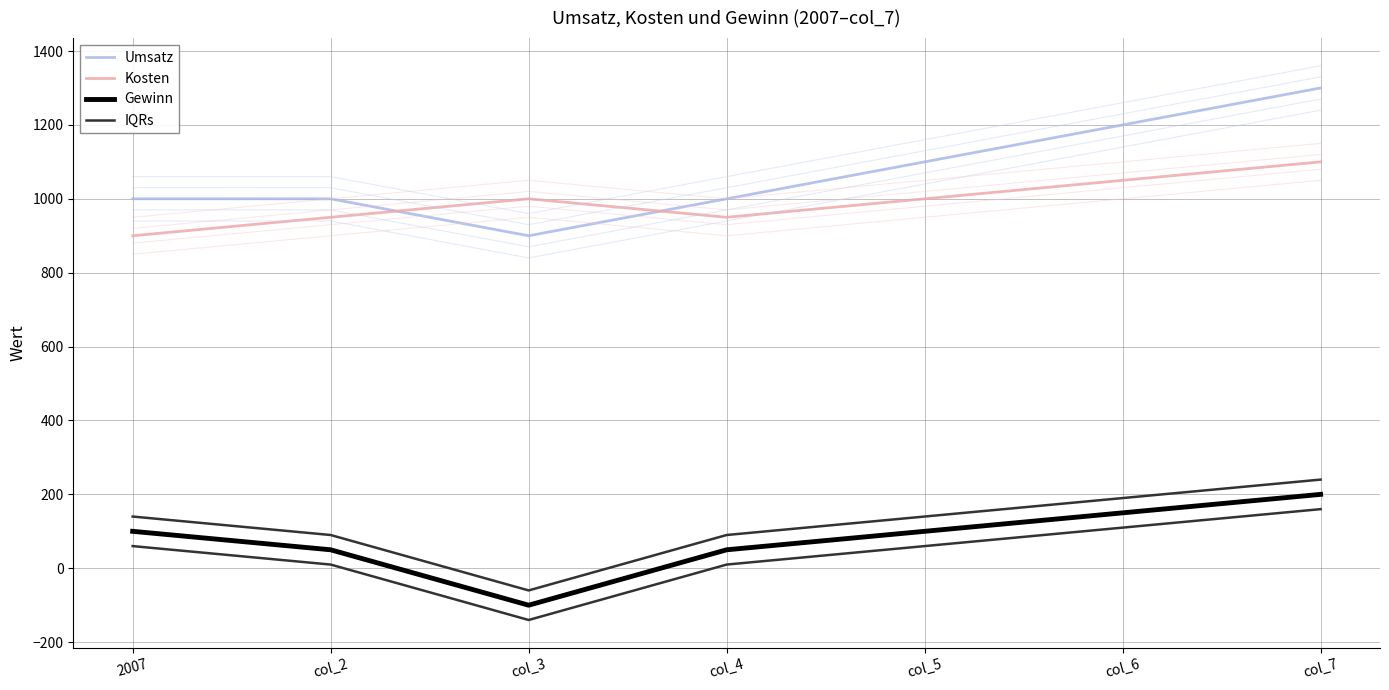

Which label corresponds to the largest value in the chart?

col_7